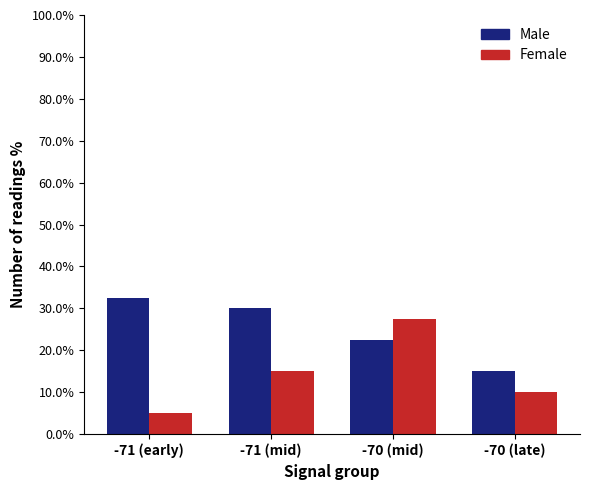

At -71 (early), list the series in order from largest to smallest.

Male, Female